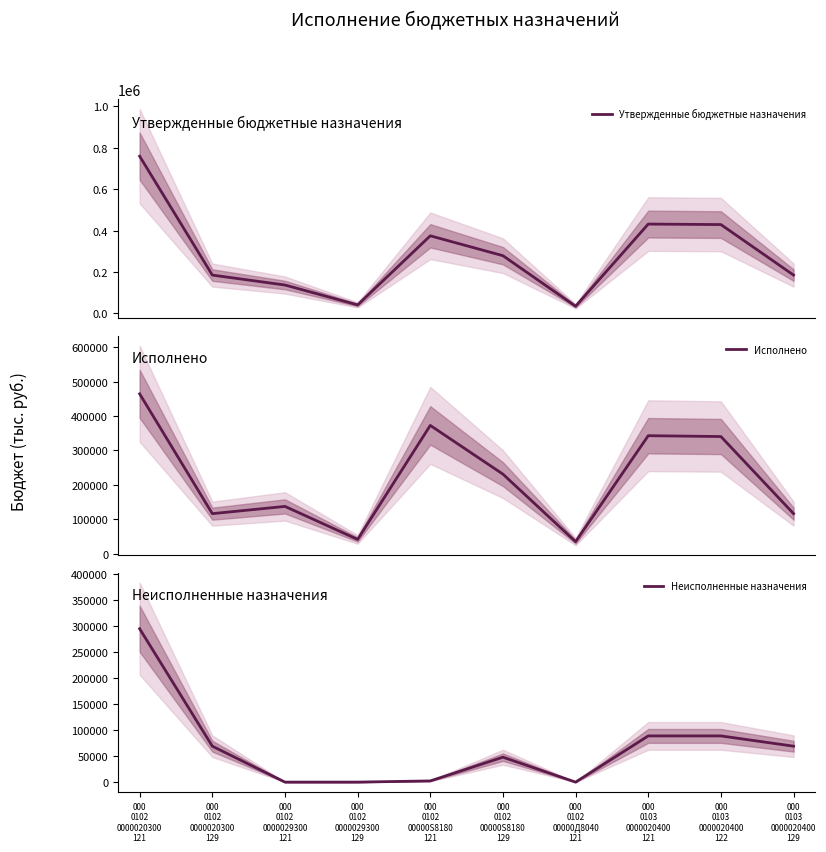

Which label corresponds to the largest value in the chart?

000
0102
0000020300
121